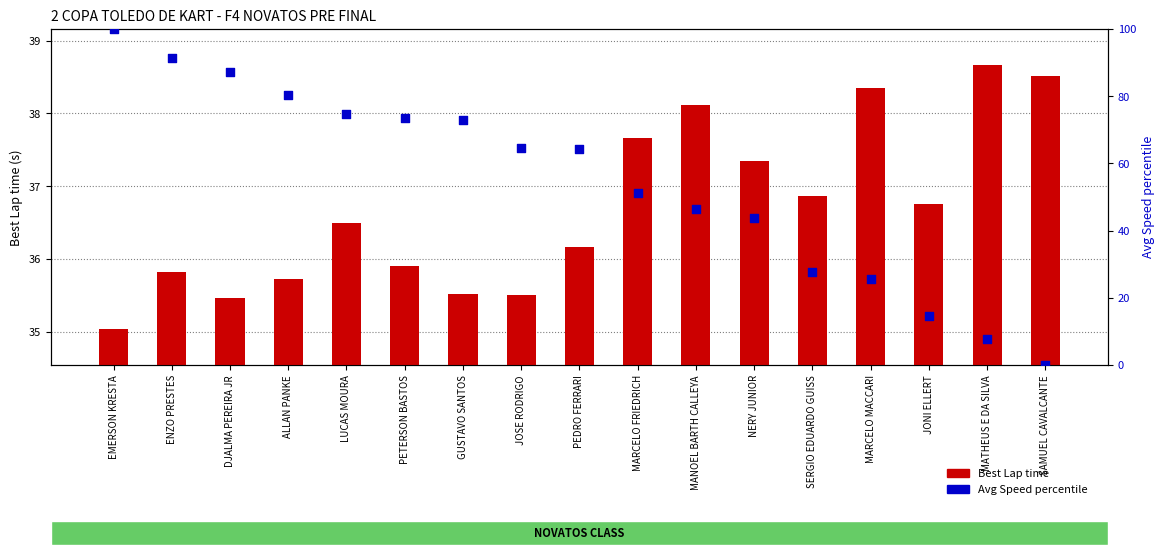

Which series reaches the maximum Y coordinate?

Avg Speed percentile